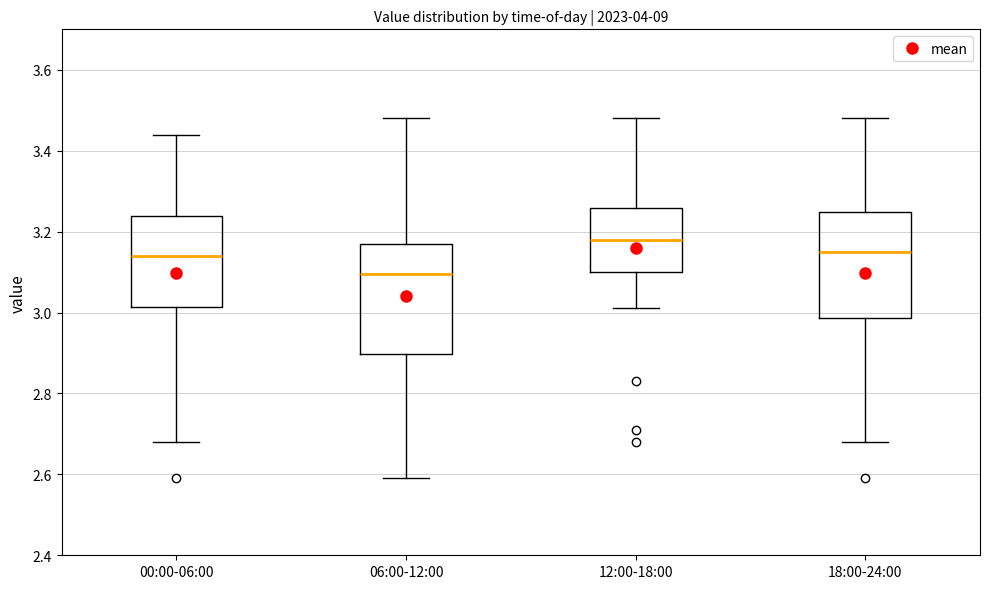

Reading left to right, read every box against the y-axis: the position of its median line, the range the box covers, and the ends of its whiskers. The values are not printed on the chart, so give them approximately, as read against the axis.

00:00-06:00: median 3.14, box 3.02 to 3.24, whiskers 2.68 to 3.44
06:00-12:00: median 3.10, box 2.90 to 3.18, whiskers 2.60 to 3.48
12:00-18:00: median 3.18, box 3.10 to 3.26, whiskers 3.02 to 3.48
18:00-24:00: median 3.16, box 2.98 to 3.24, whiskers 2.68 to 3.48